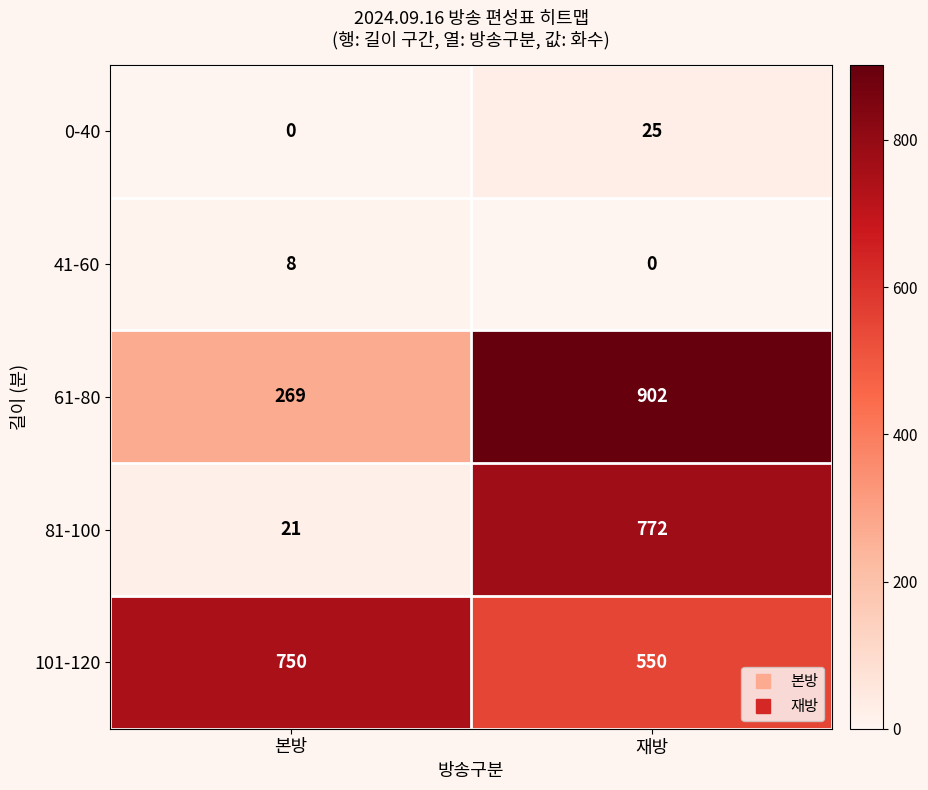

What is the spread (max minus min) of values at 본방?

750